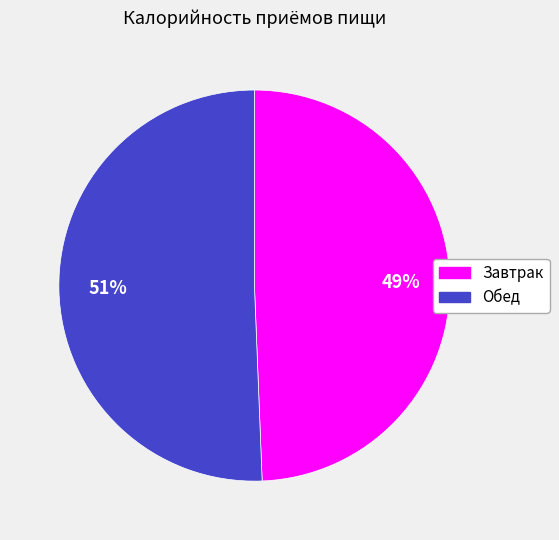

To the nearest percent, what portion does Обед represent?

51%